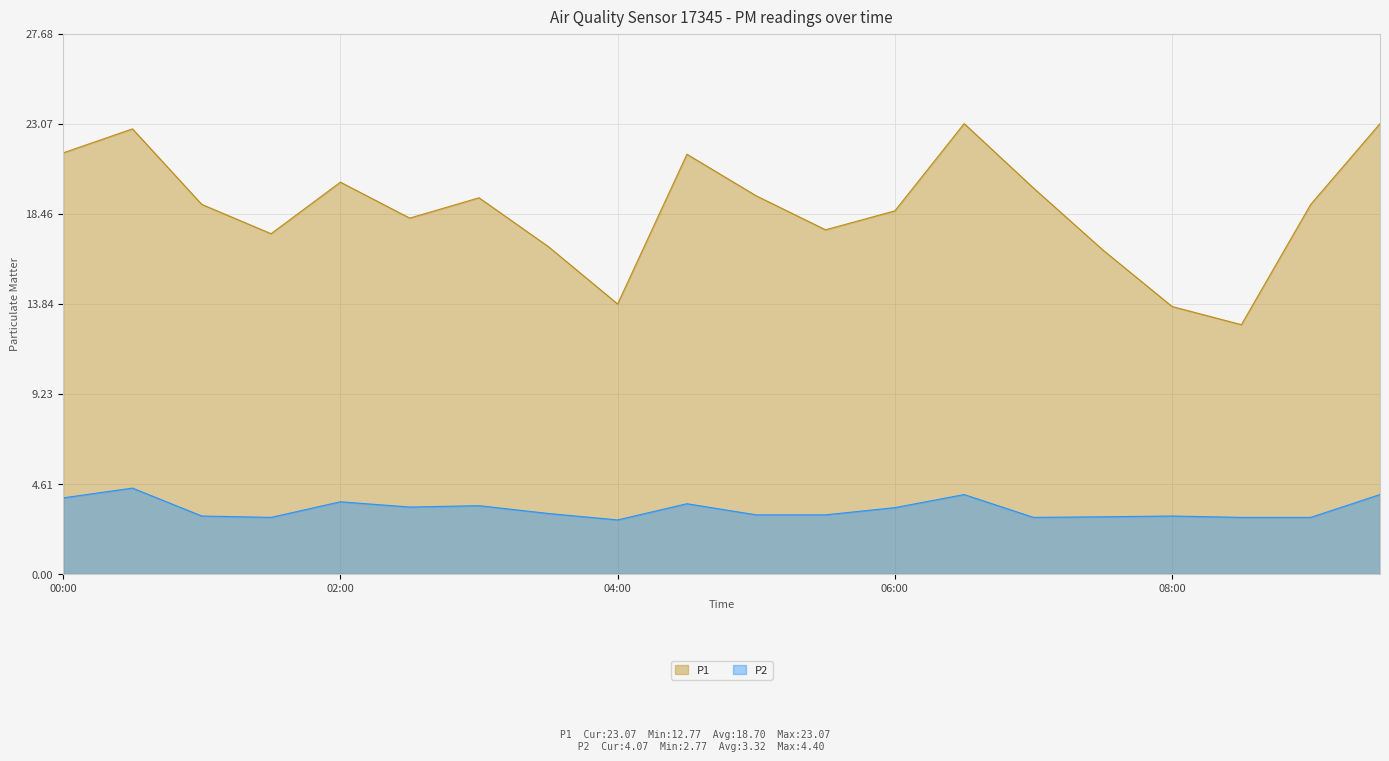

At 08:00, list the series in order from largest to smallest.

P1, P2